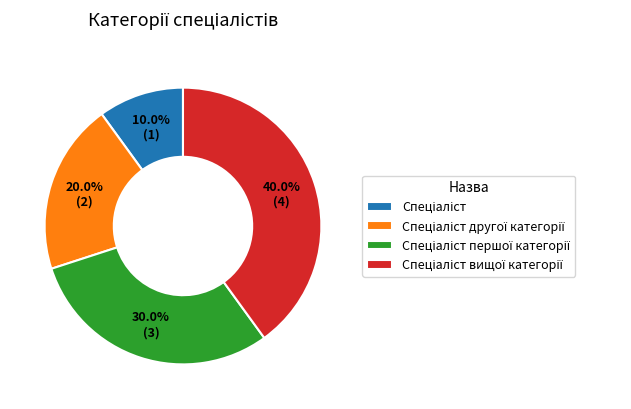

Does any single category account for the majority?

No